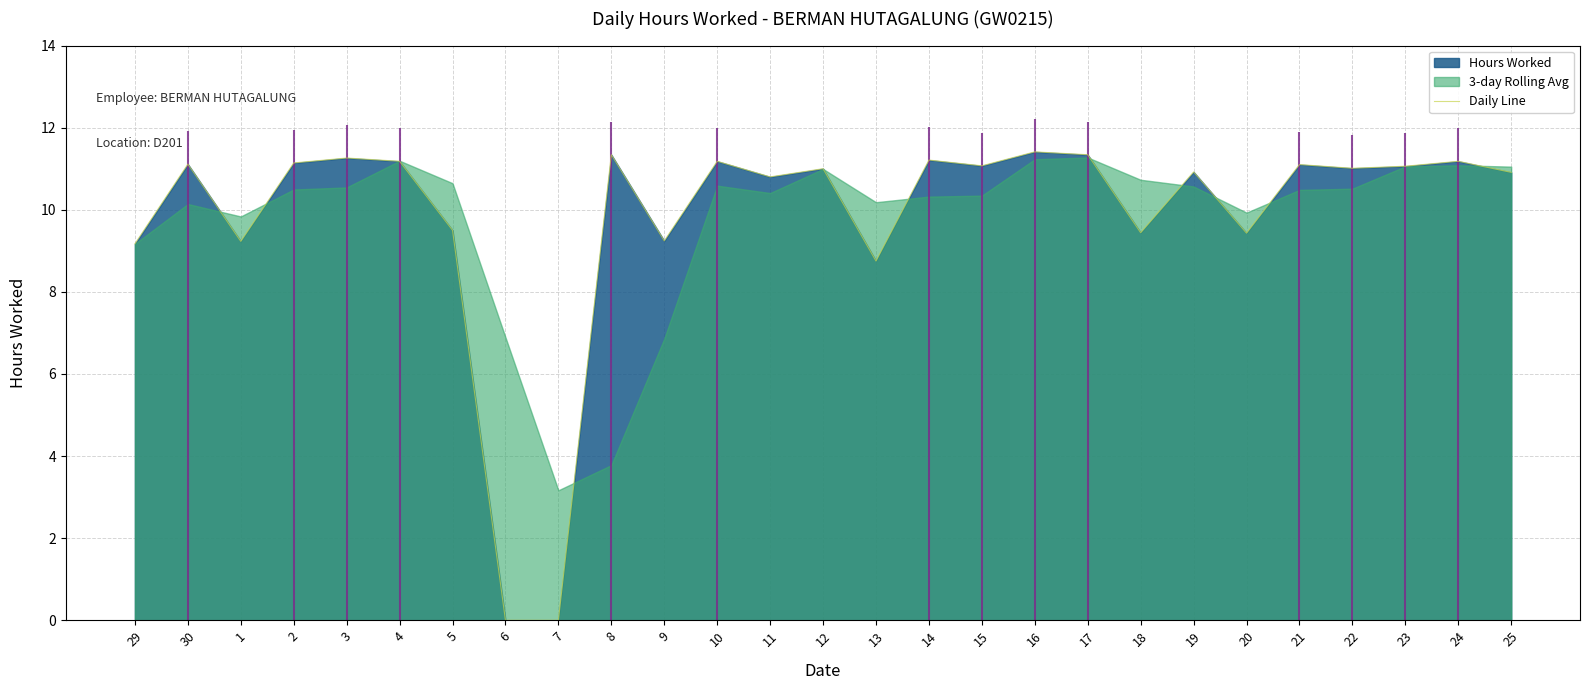

Does the chart display data point markers on the line(s)?

No